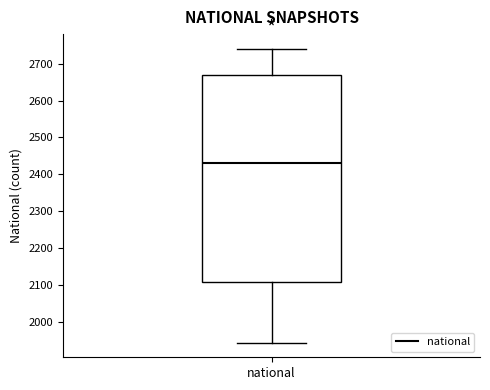

Where is the lower edge of the box for national on the y-axis? The values are not printed on the chart, so give them approximately, as read against the axis.

2110